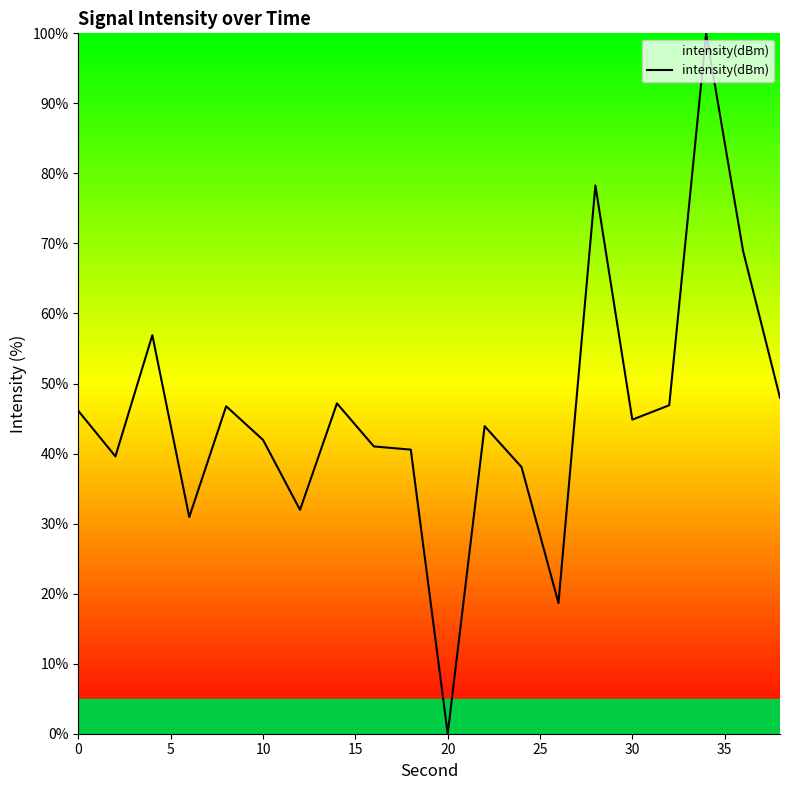

What is the difference between the maximum and minimum values?

100.0